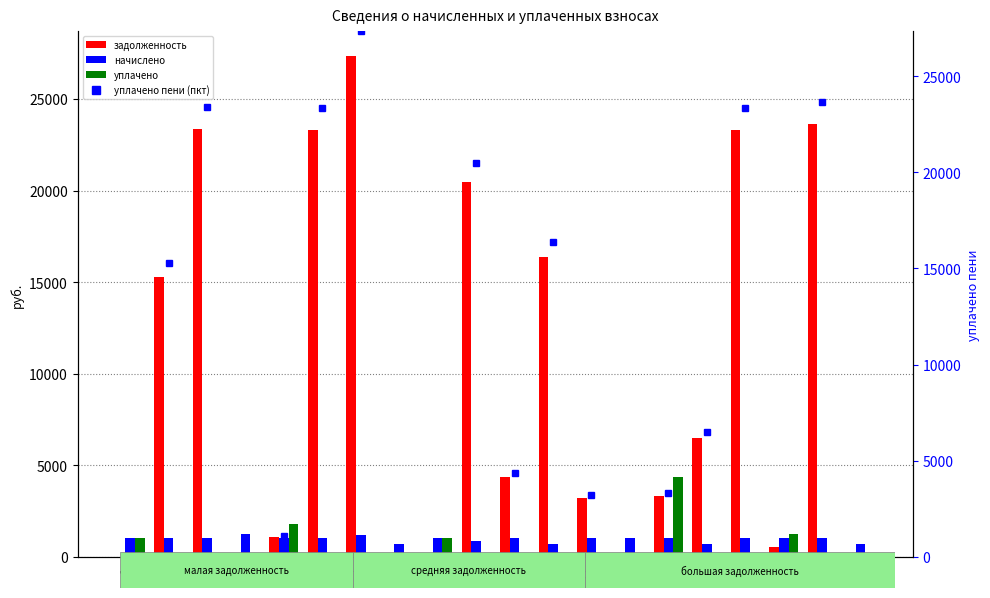

At which label does начислено reach its peak?

4